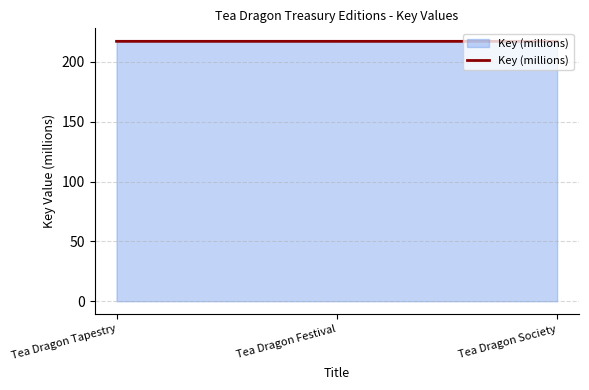

True or false: the data shows 217.2 at Tea Dragon Festival.

True